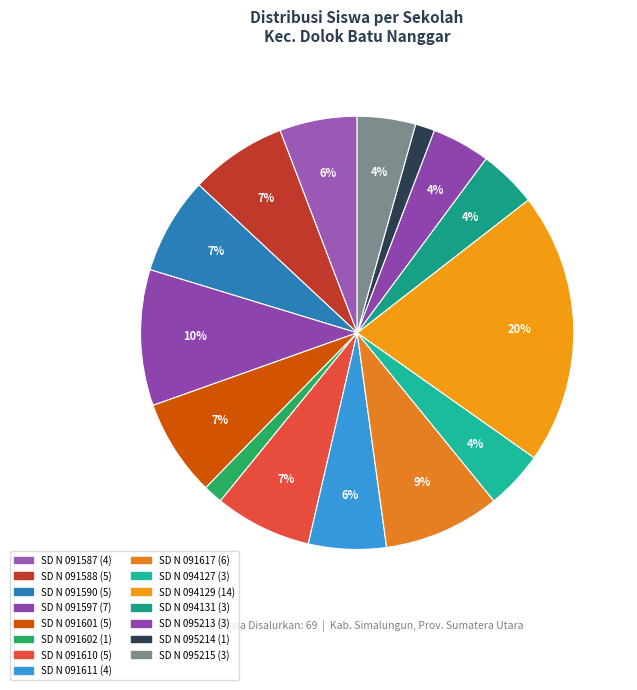

How many segments does this pie chart have?

15